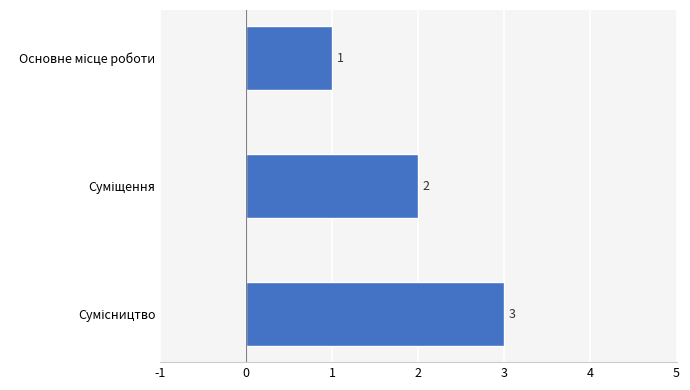

How many values are between 1 and 3?

3